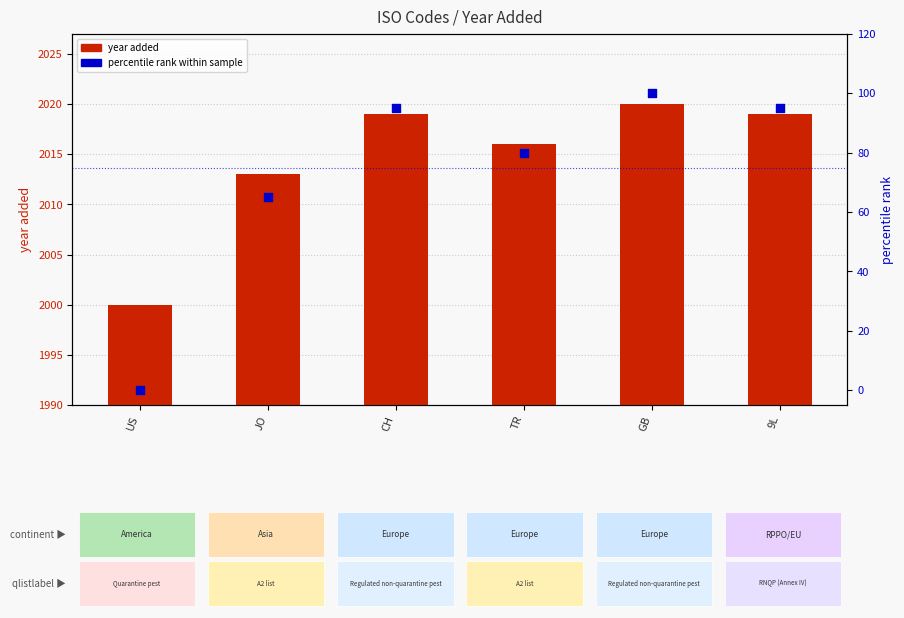

What is the total value across all series at JO?

2078